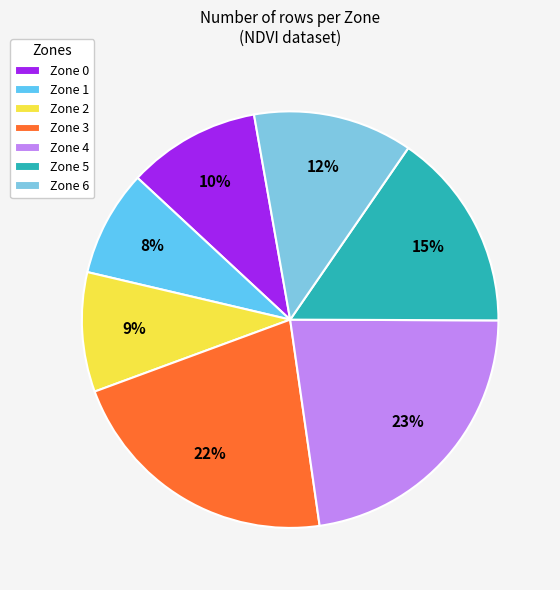

Which slice is the smallest?

Zone 1